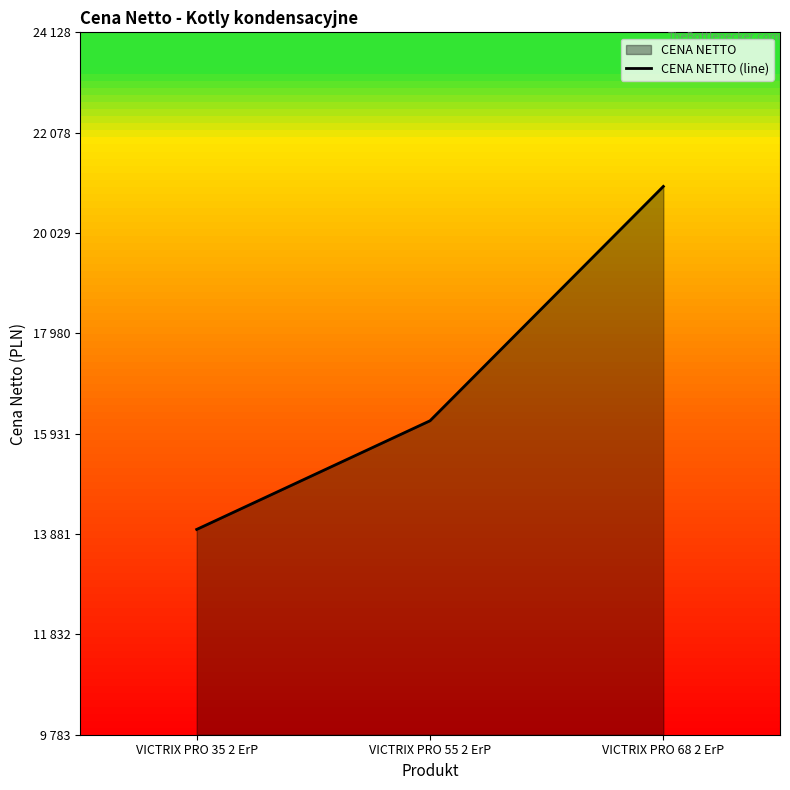

Does the chart display data point markers on the line(s)?

No